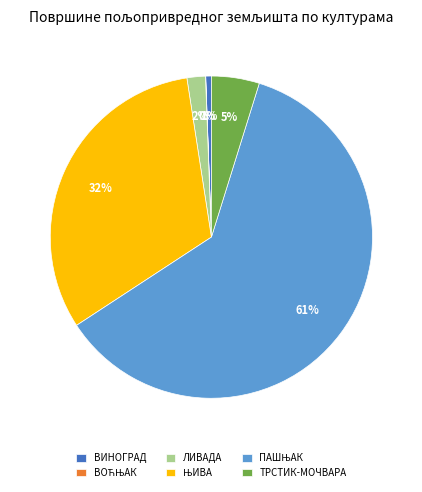

Is there a majority slice in this chart?

Yes